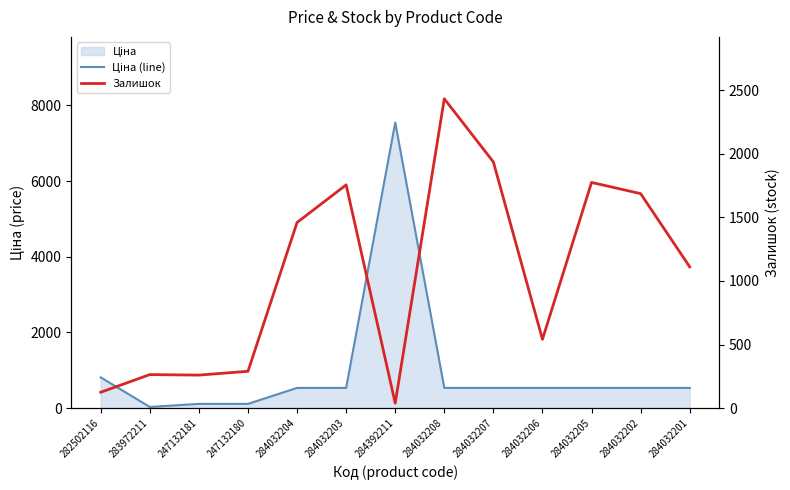

What is the value of the Залишок point at the 12th from the left?

1687.0